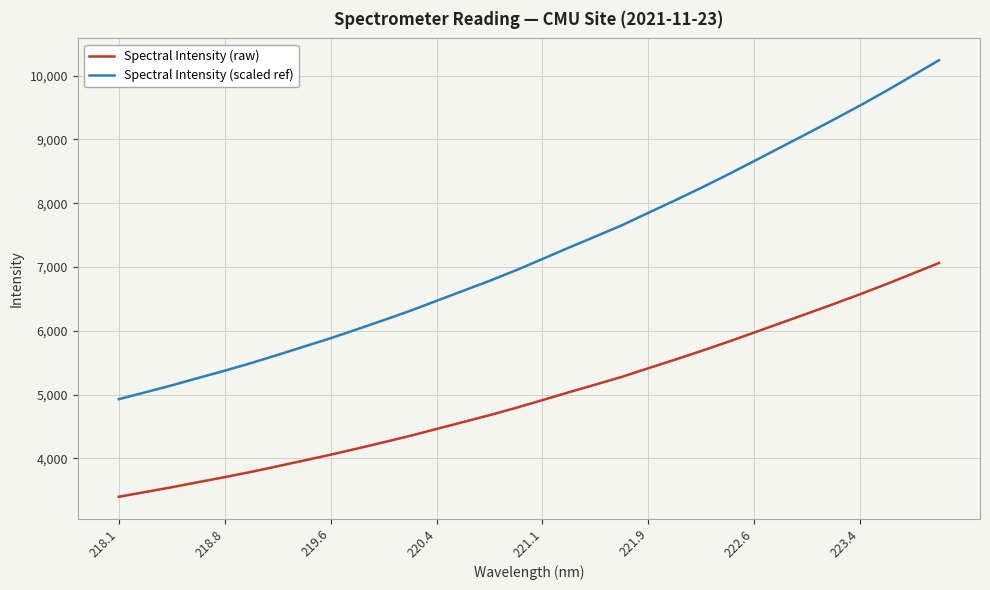

What is the highest value of the Spectral Intensity (scaled ref) series?

10240.3